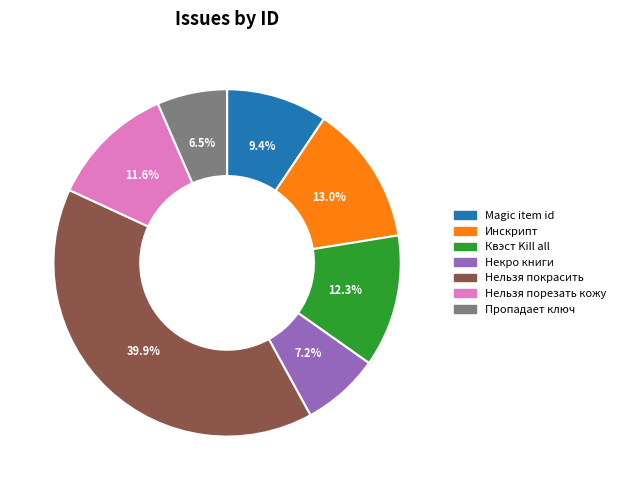

Which slice is the smallest?

Пропадает ключ